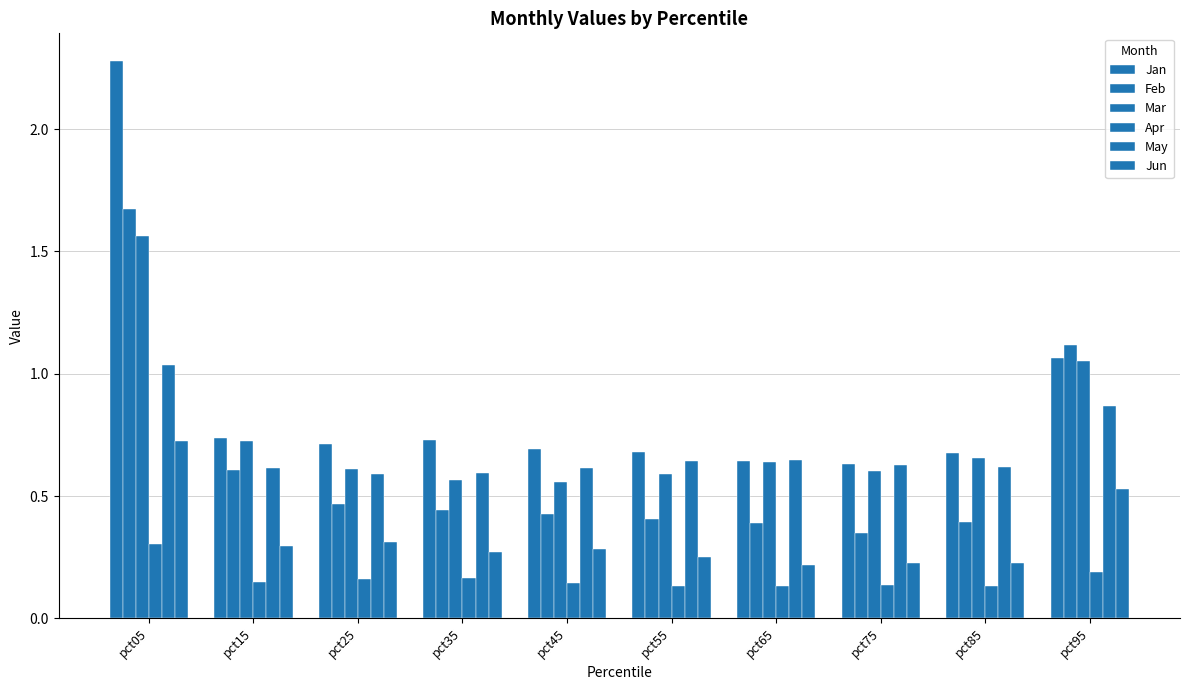

What is the value of the Jan bar at the 5th from the left?

0.7